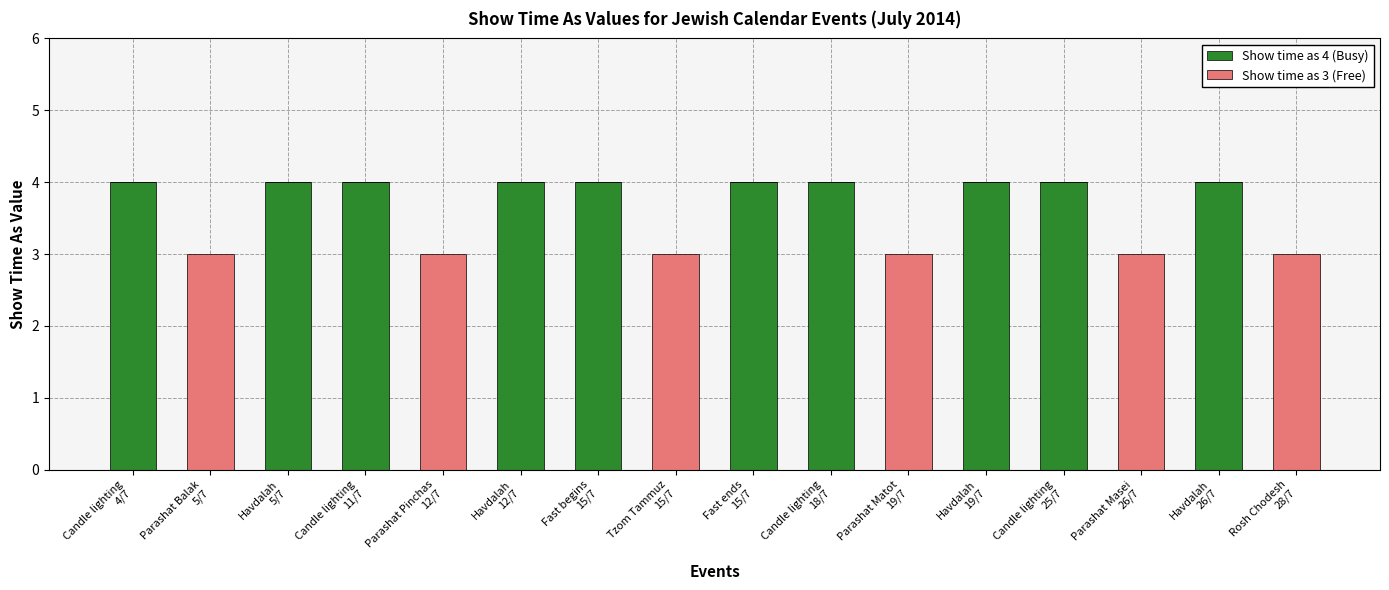

What are all the series names shown in the legend?

Show time as 4 (Busy), Show time as 3 (Free)